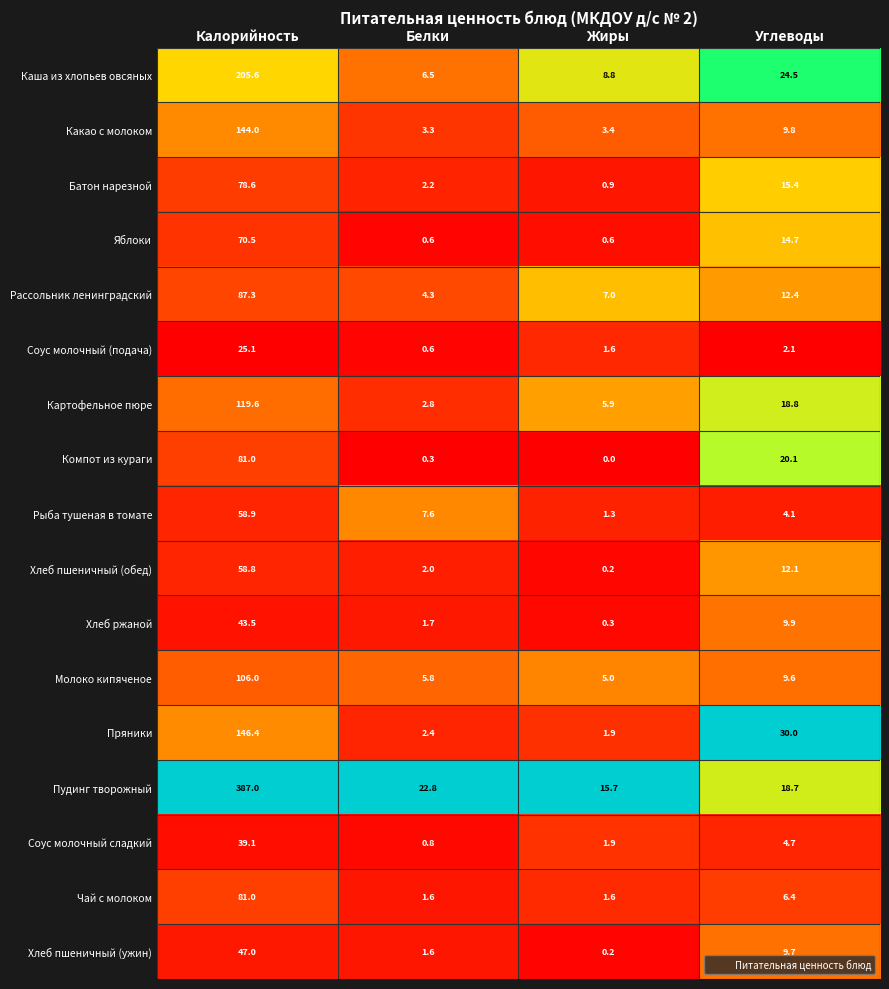

What is the average value of the Молоко кипяченое series?

31.6